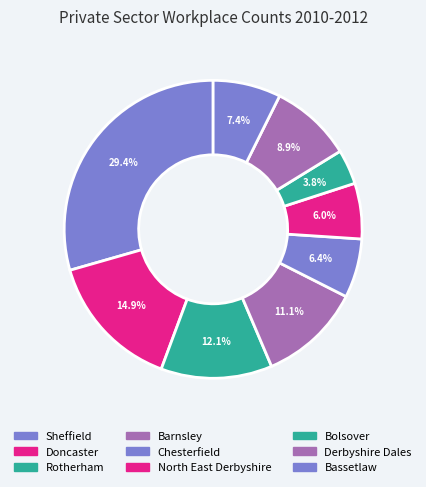

Which category has the smallest portion of the pie?

Bolsover